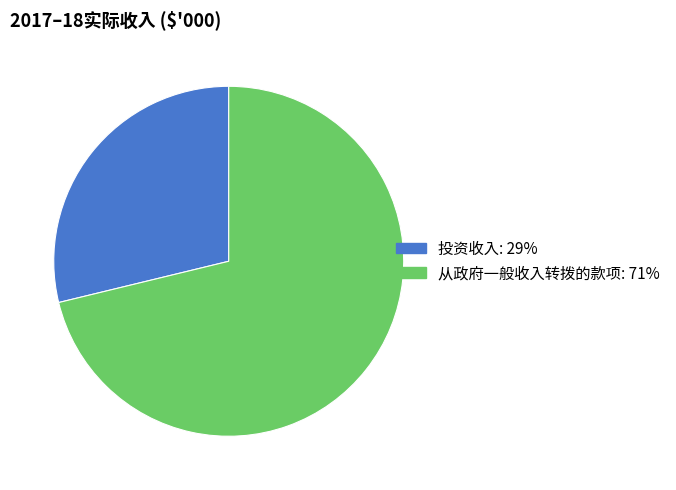

Count the number of slices in the pie.

2